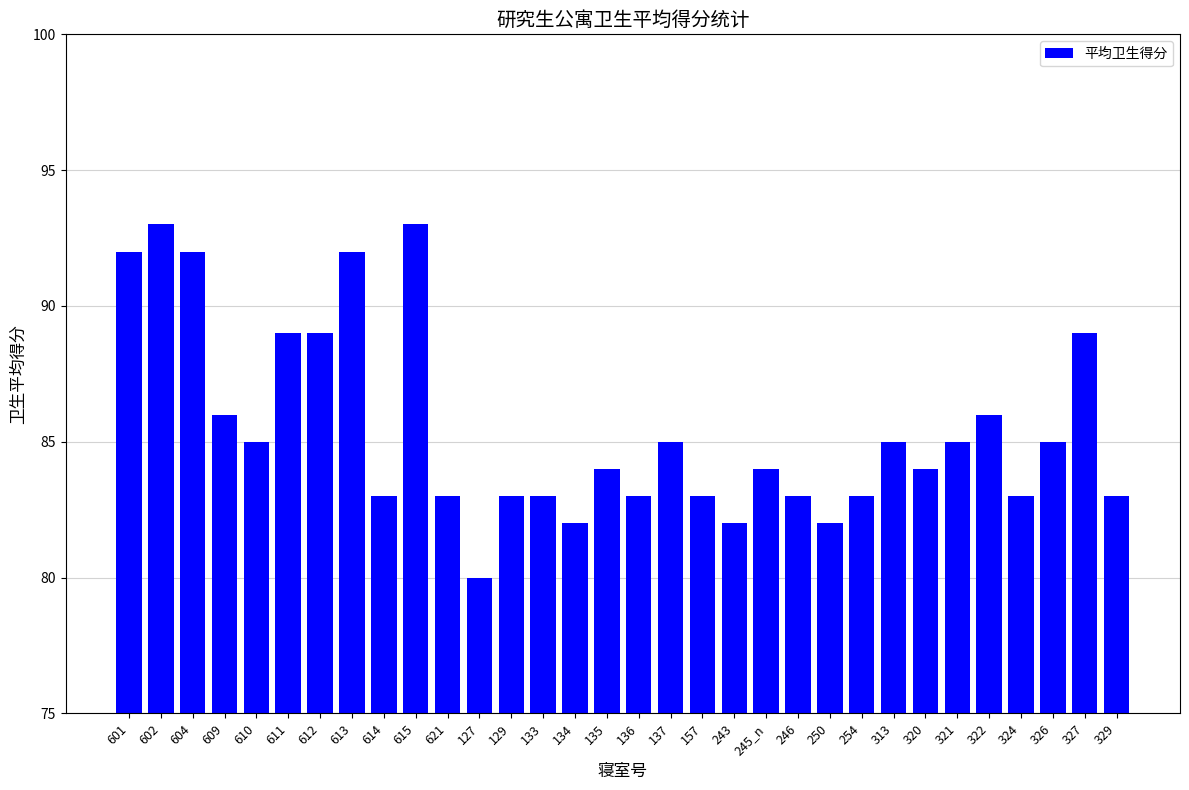

What is the difference between the maximum and minimum values?

13